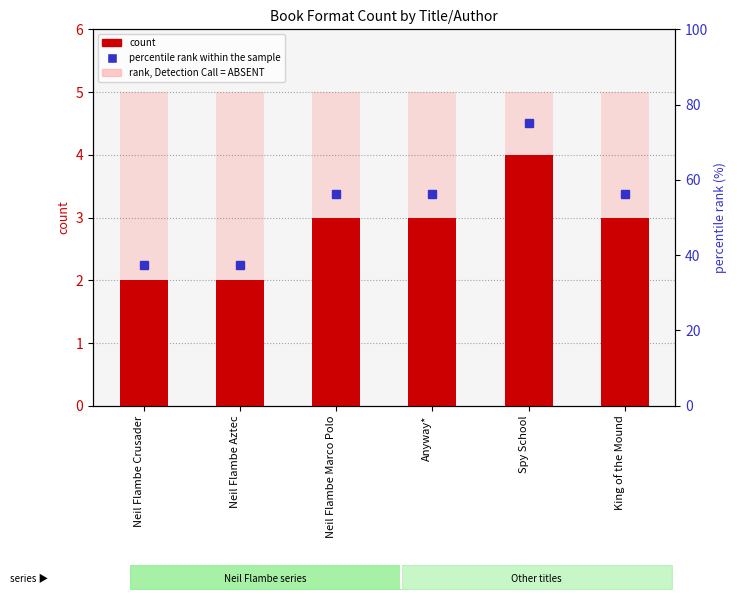

Is the value of count at Anyway* greater than the value of rank, Detection Call = ABSENT at Neil Flambe Aztec?

No